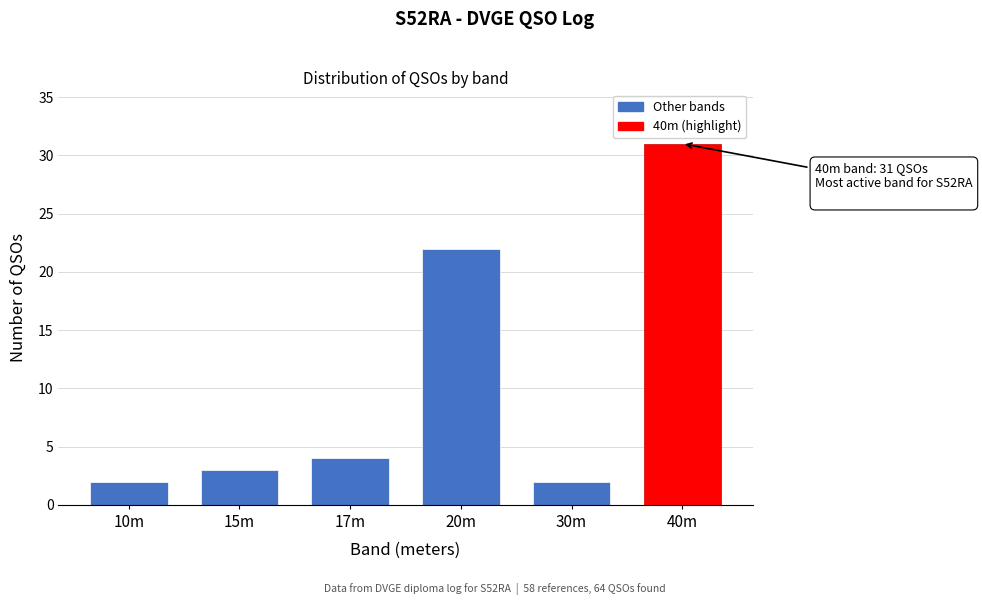

Reading left to right, extract all data points from this chart.

10m=2	15m=3	17m=4	20m=22	30m=2	40m=31